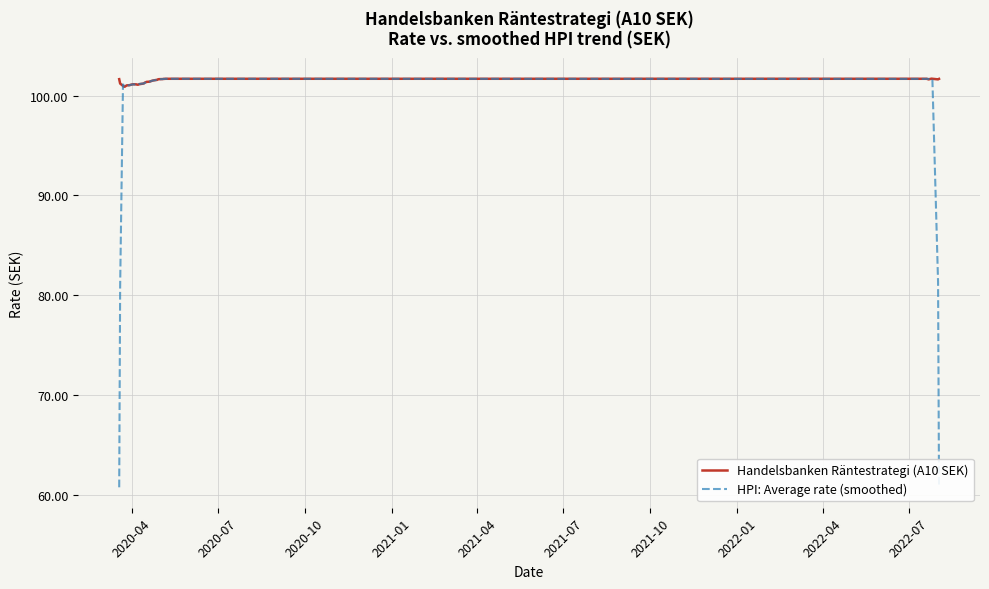

Which series has the largest total across all categories?

Handelsbanken Räntestrategi (A10 SEK)